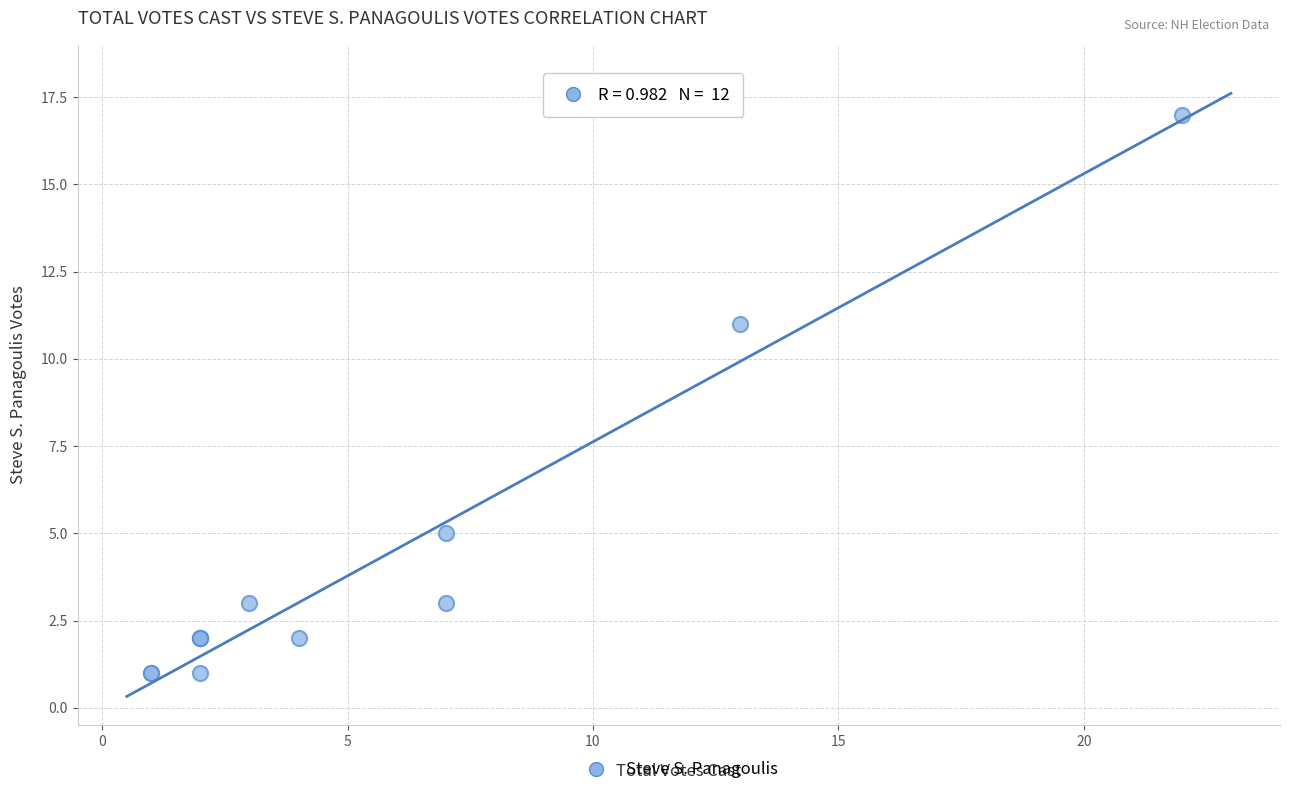

What Y value in the scatter plot is closest to 9?

11